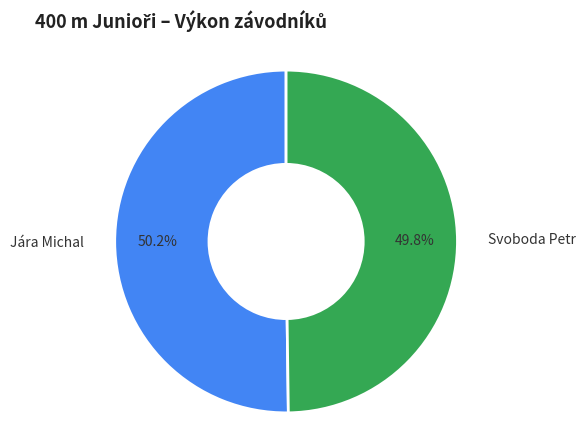

What portion of the pie excludes Jára Michal?

49.8%